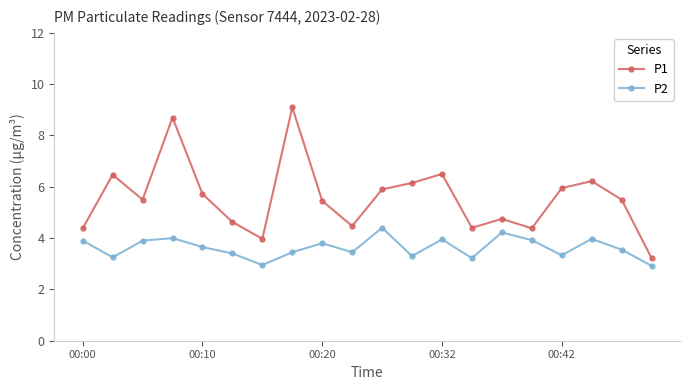

What is the average value of the P2 series?

3.6